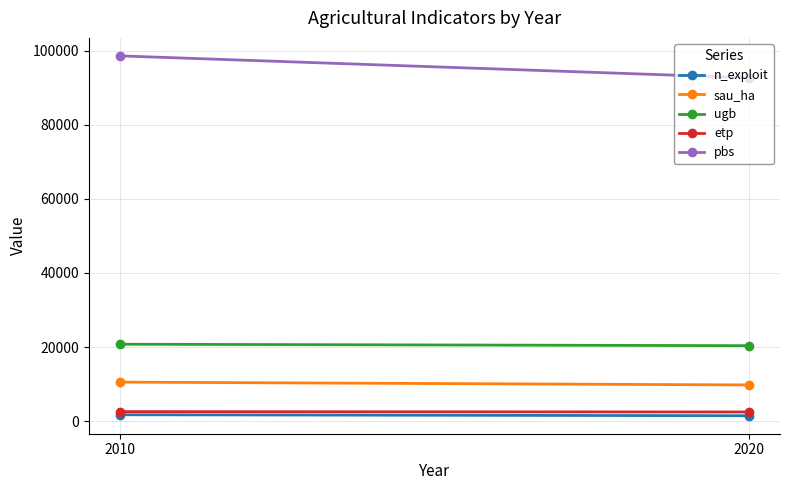

How many values in the sau_ha series are below 10531?

1